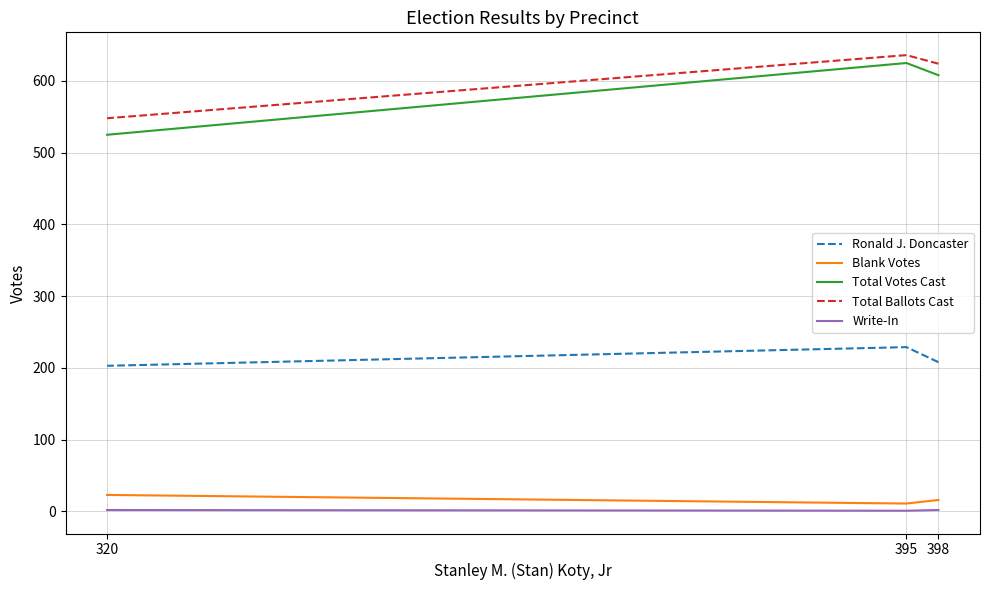

What is the sum of all Write-In values?

5